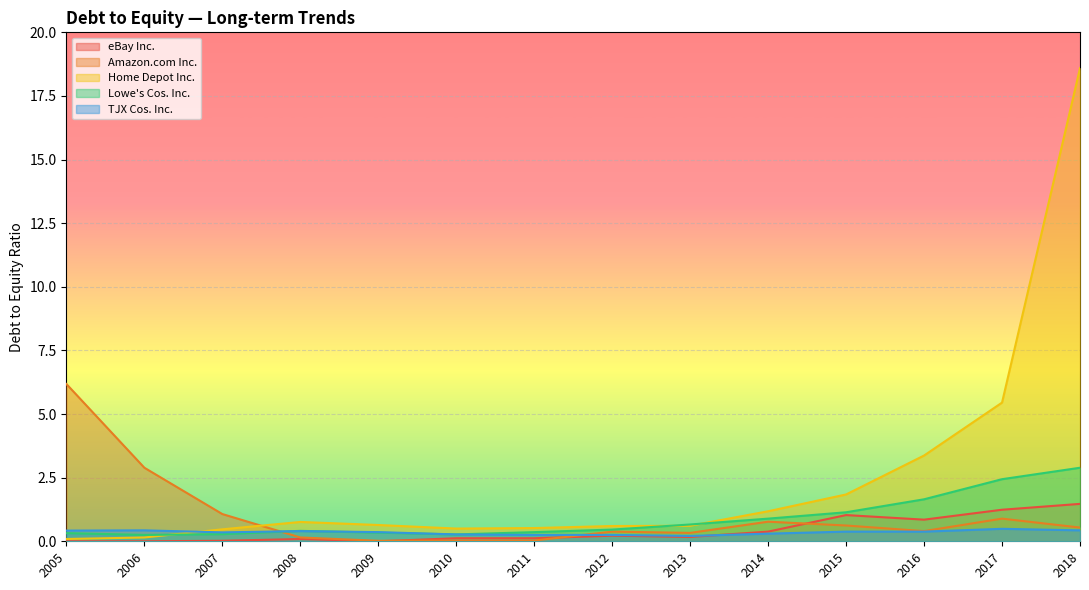

What is the minimum value for TJX Cos. Inc.?

0.2